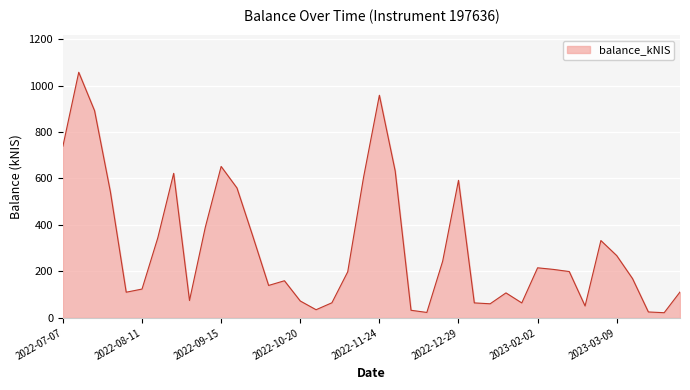

What is the difference between the maximum and minimum values?

1034.9